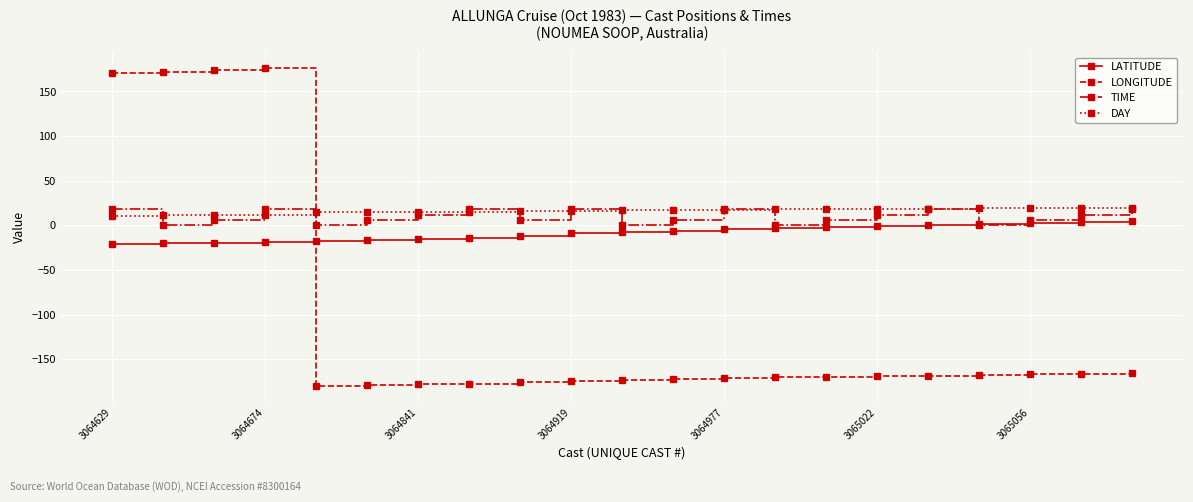

True or false: TIME has more than 1 interior local peaks.

True